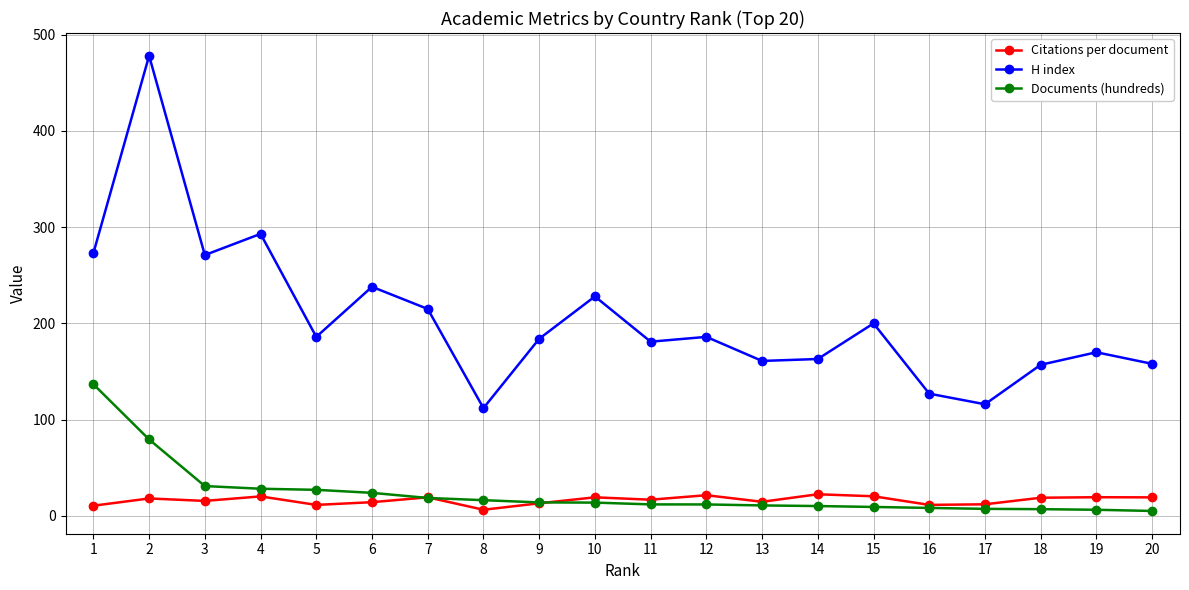

The value of H index at 2 is 478.0. True or false?

True